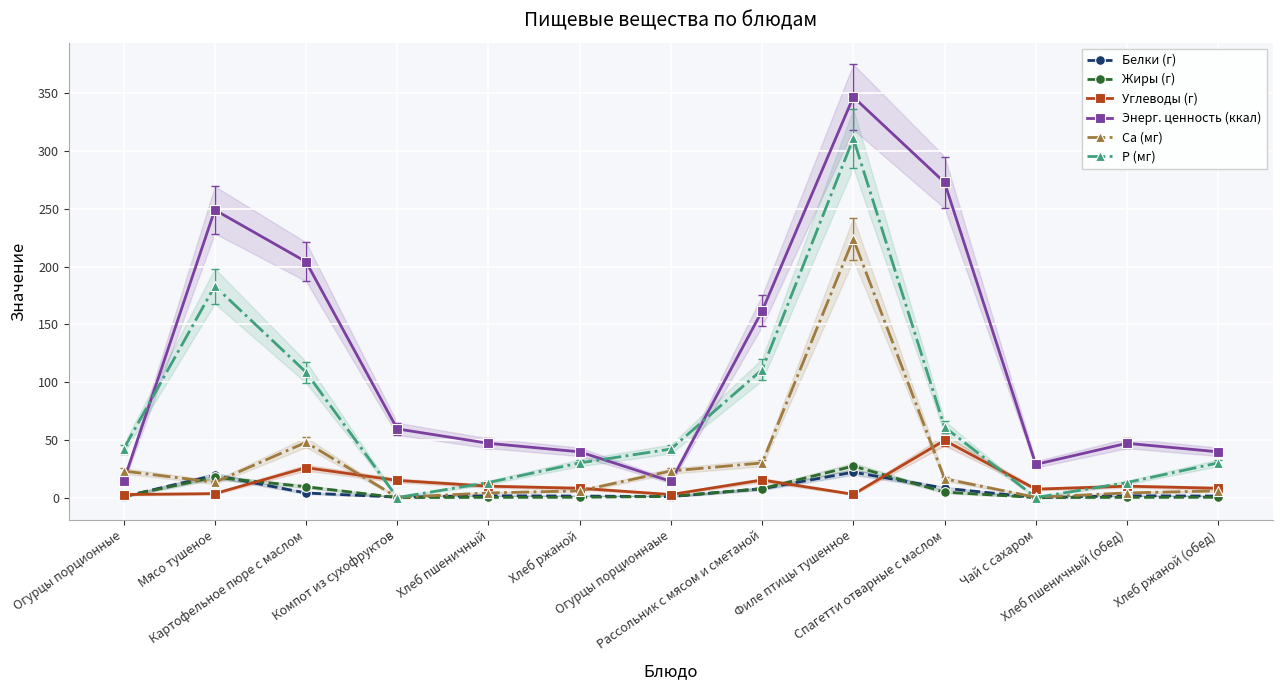

Between Компот из сухофруктов and Спагетти отварные с маслом, which series saw the biggest shift?

Энерг. ценность (ккал)